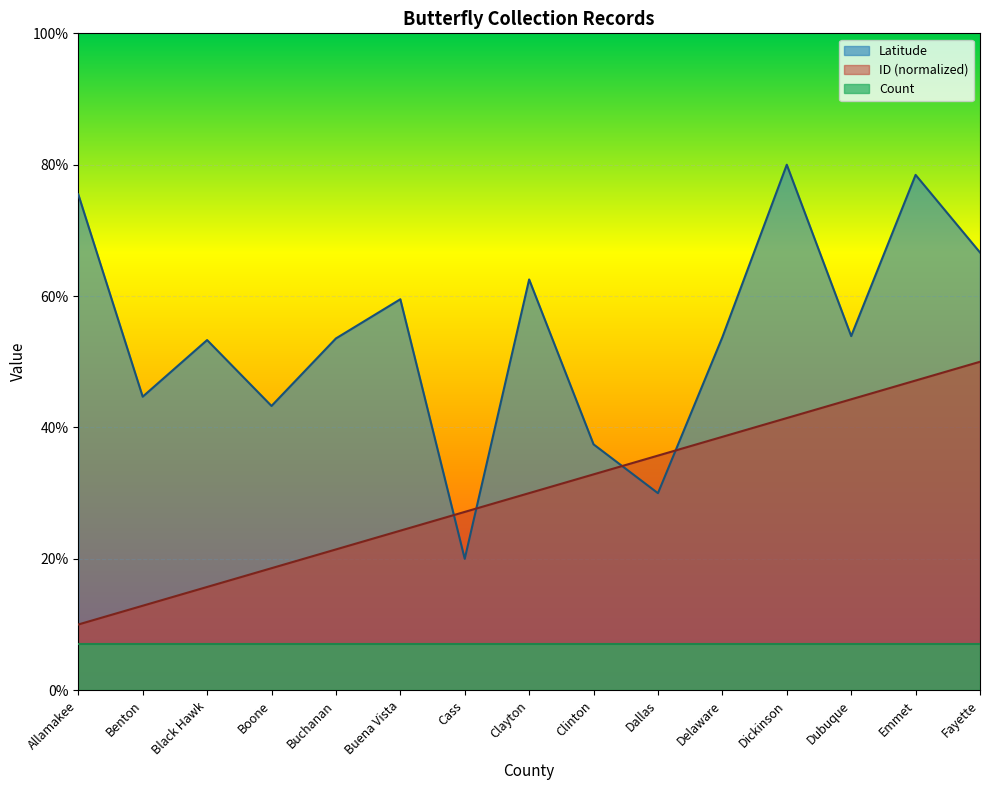

How many data points does each series have?

15